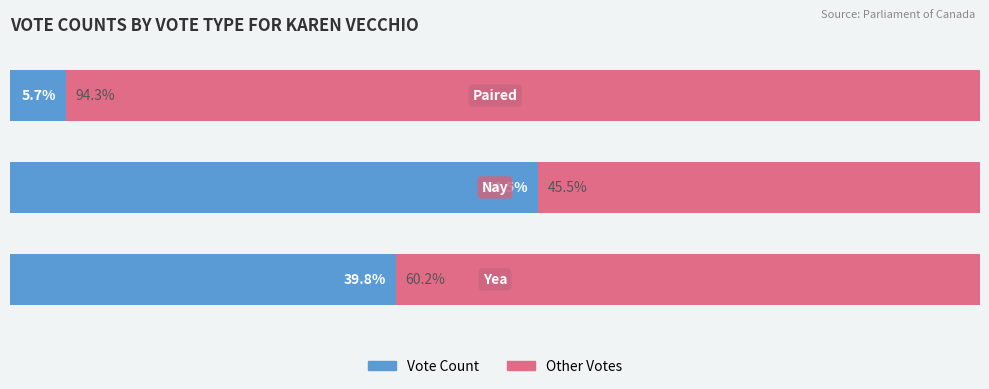

What are all the series names shown in the legend?

Vote Count, Other Votes